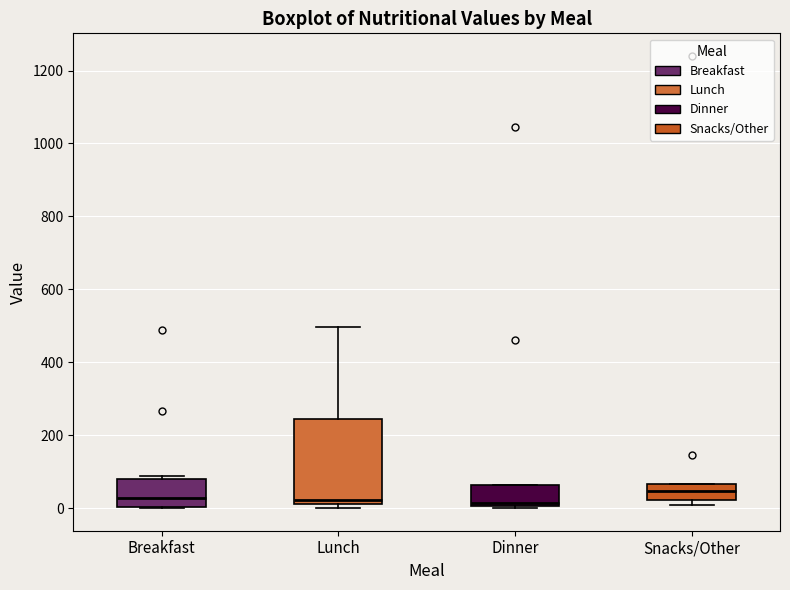

Reading left to right, read every box against the y-axis: the position of its median line, the range the box covers, and the ends of its whiskers. The values are not printed on the chart, so give them approximately, as read against the axis.

Breakfast: median 20, box 0 to 80, whiskers 0 to 80 (just above the box's upper edge)
Lunch: median 20 (just above the box's lower edge), box 20 to 240, whiskers 0 to 500
Dinner: median 20, box 0 to 60, whiskers 0 (just below the box's lower edge) to 60
Snacks/Other: median 40, box 20 to 60, whiskers 0 to 60